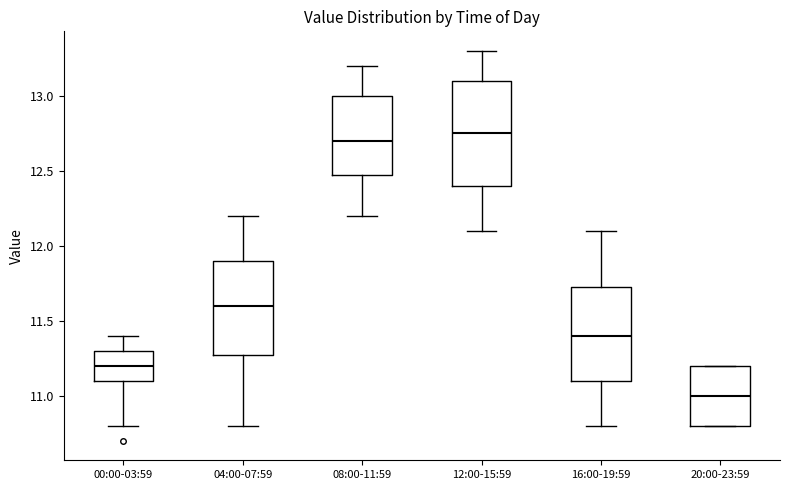

Reading left to right, read every box against the y-axis: the position of its median line, the range the box covers, and the ends of its whiskers. The values are not printed on the chart, so give them approximately, as read against the axis.

00:00-03:59: median 11.20, box 11.10 to 11.30, whiskers 10.80 to 11.40
04:00-07:59: median 11.60, box 11.30 to 11.90, whiskers 10.80 to 12.20
08:00-11:59: median 12.70, box 12.50 to 13.00, whiskers 12.20 to 13.20
12:00-15:59: median 12.75, box 12.40 to 13.10, whiskers 12.10 to 13.30
16:00-19:59: median 11.40, box 11.10 to 11.75, whiskers 10.80 to 12.10
20:00-23:59: median 11.00, box 10.80 to 11.20, whiskers 10.80 to 11.20